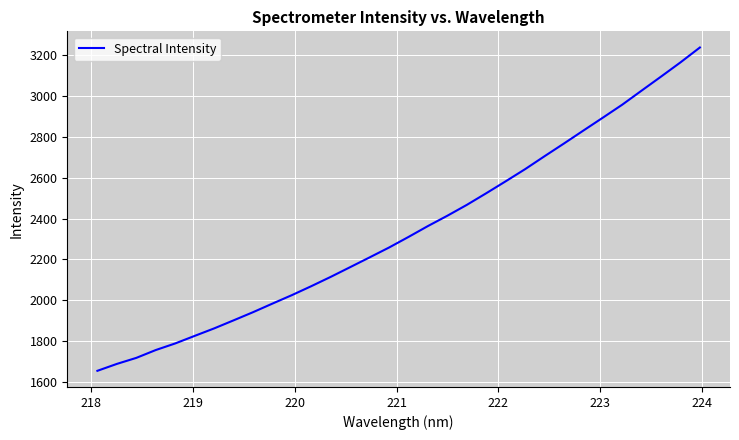

What is the minimum value shown in the chart?

1653.7